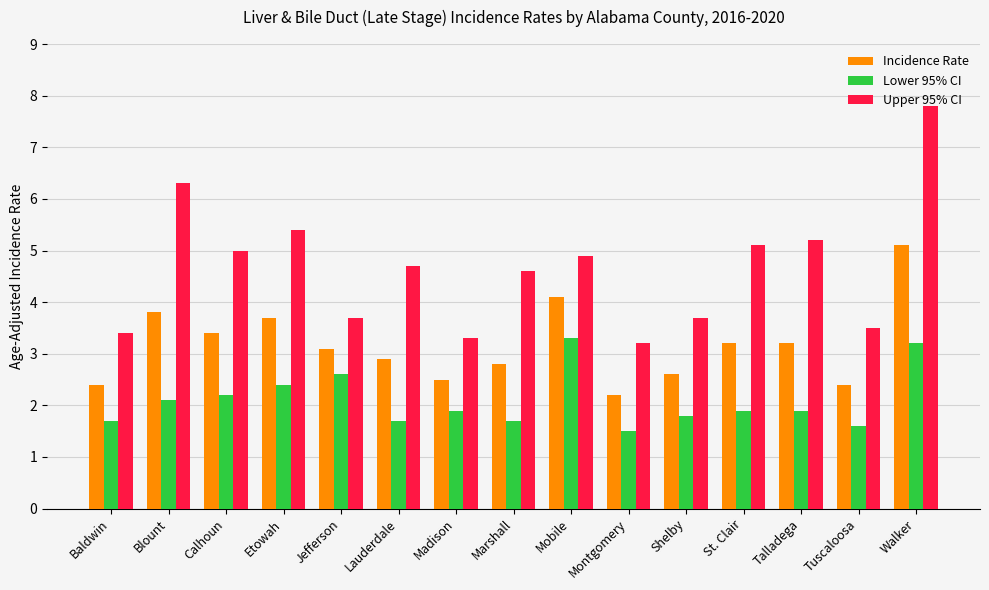

What are all the series names shown in the legend?

Incidence Rate, Lower 95% CI, Upper 95% CI